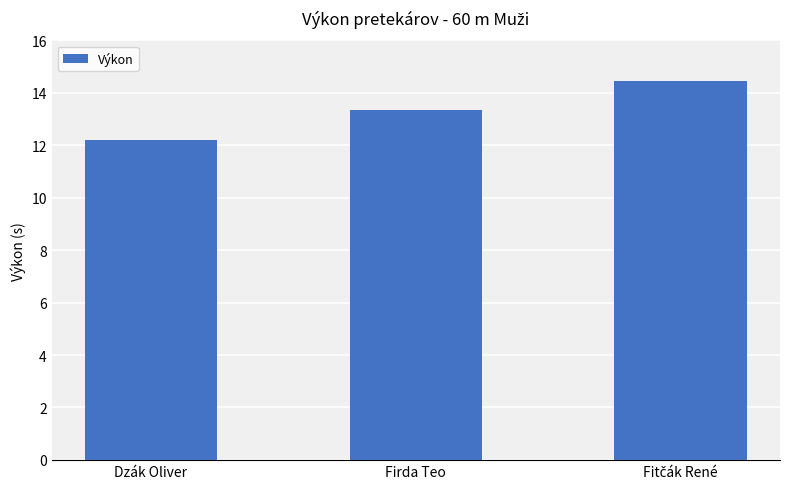

What is the greatest value displayed?

14.4